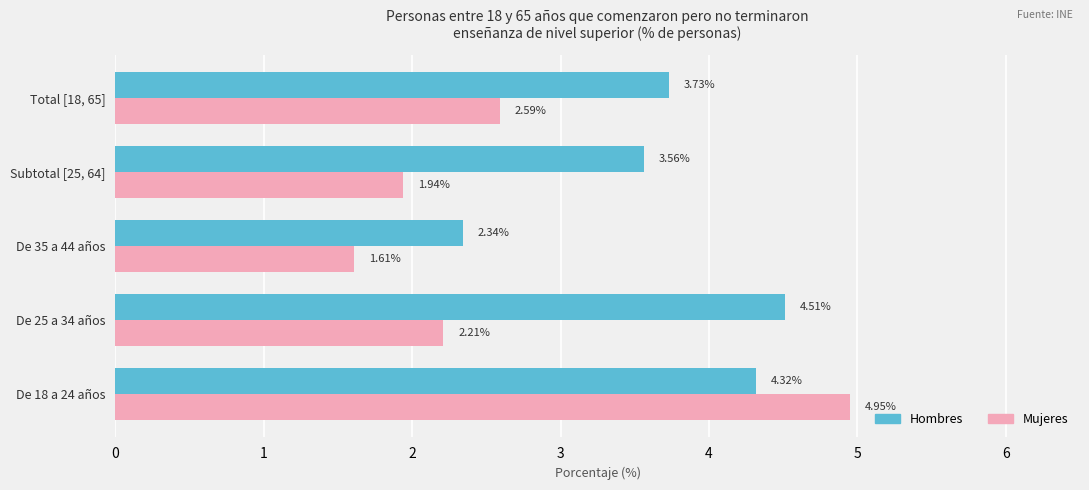

Which series has the largest total across all categories?

Hombres